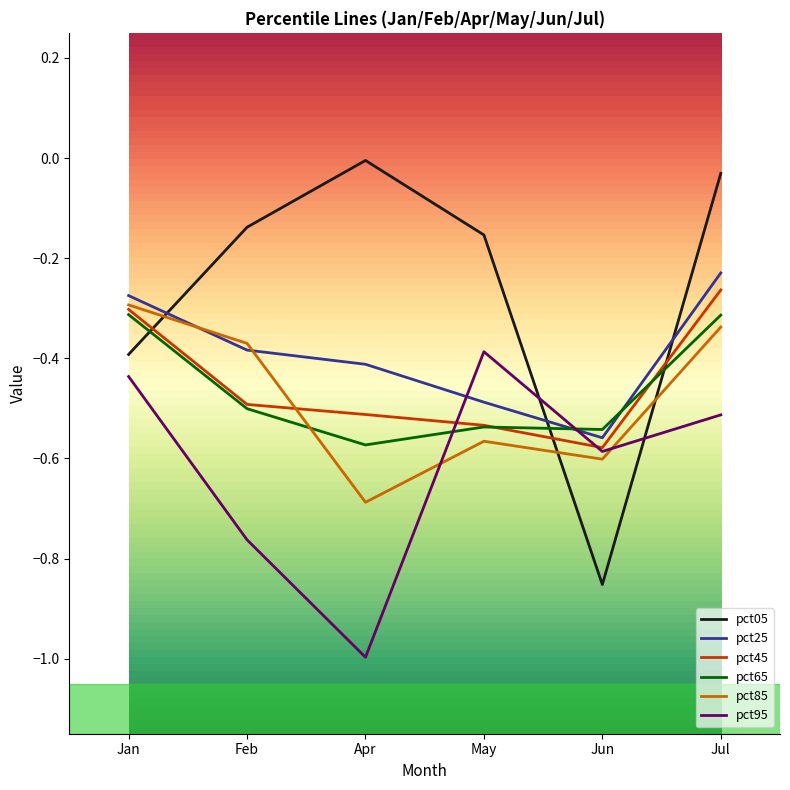

True or false: pct25 and pct45 cross at least once.

False